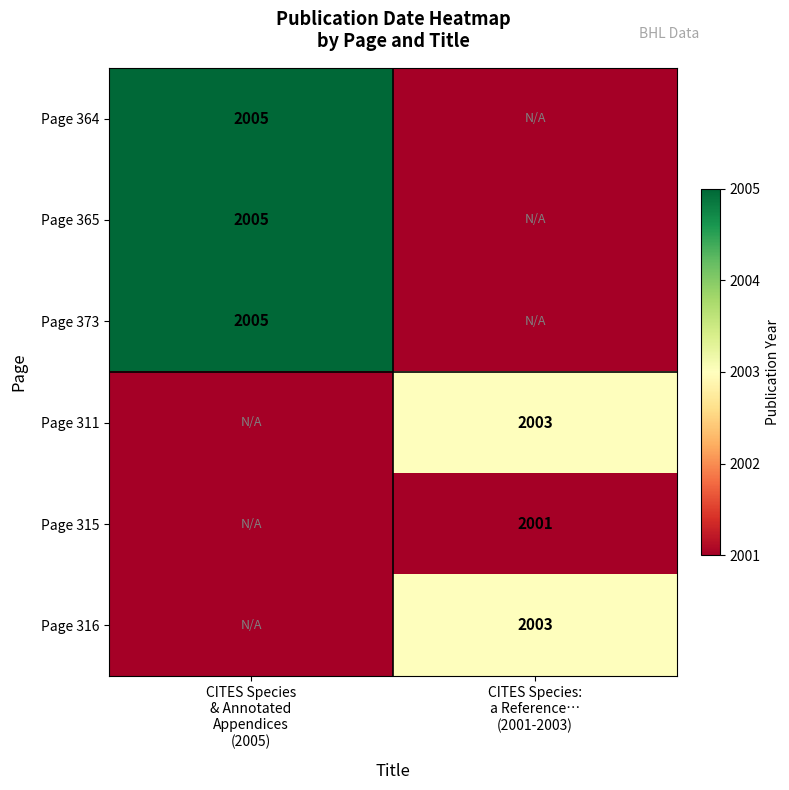

Which category has the highest value across all series?

CITES Species
& Annotated
Appendices
(2005)